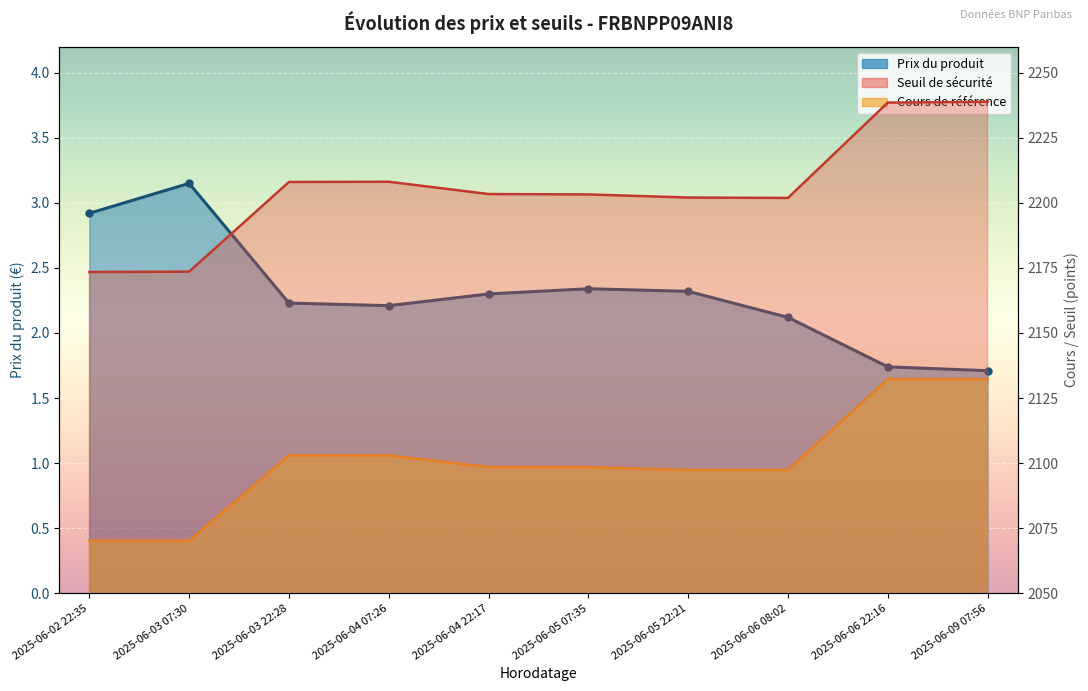

What is the label of the 1st point from the right?

2025-06-09 07:56